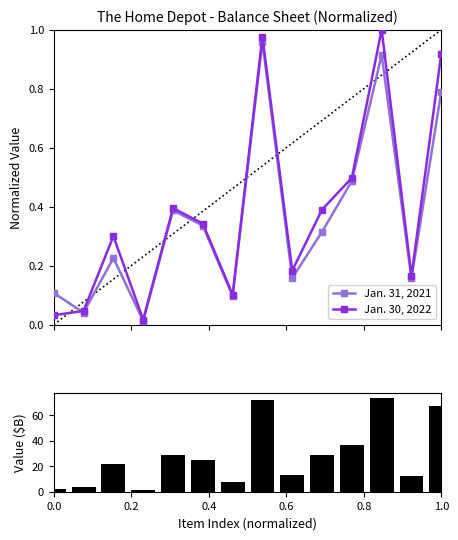

The Jan. 31, 2021 series shows 0.1 at 0.4. True or false?

False